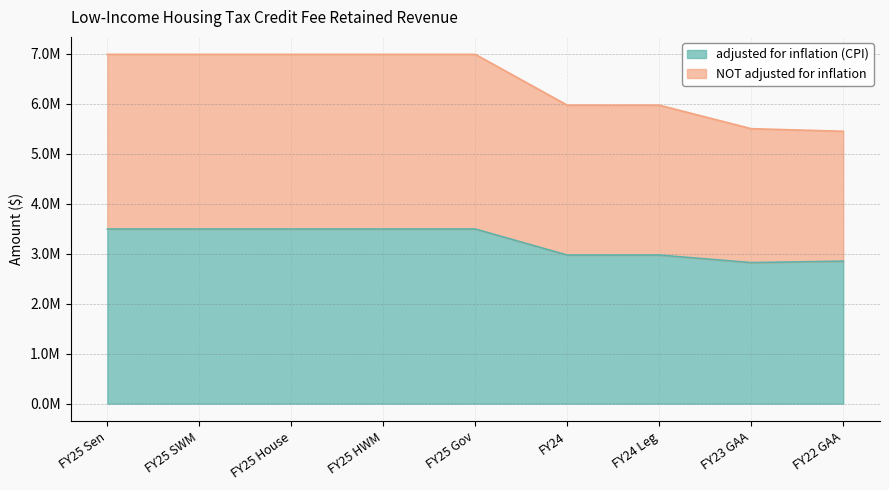

Reading right to left, extract all data points from this chart.

adjusted for inflation (CPI): 2850599	2821429	2972304	2972304	3493584	3493584	3493584	3493584	3493584
NOT adjusted for inflation: 5448762	5500366	5970884	5970884	6987168	6987168	6987168	6987168	6987168